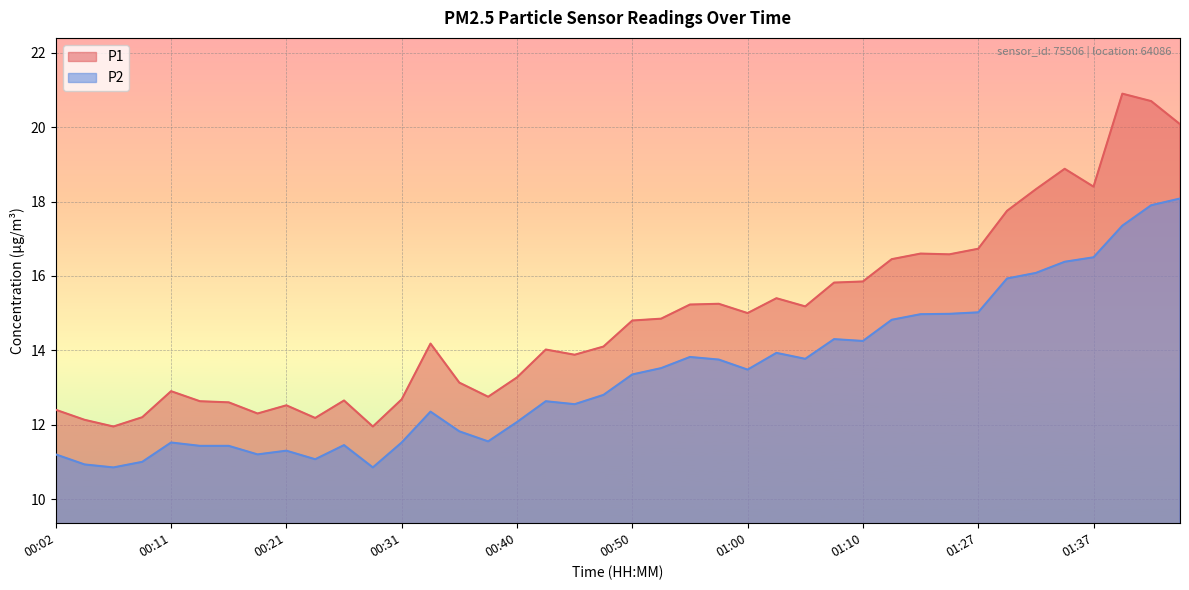

What is the spread (max minus min) of values at 00:06?

1.1